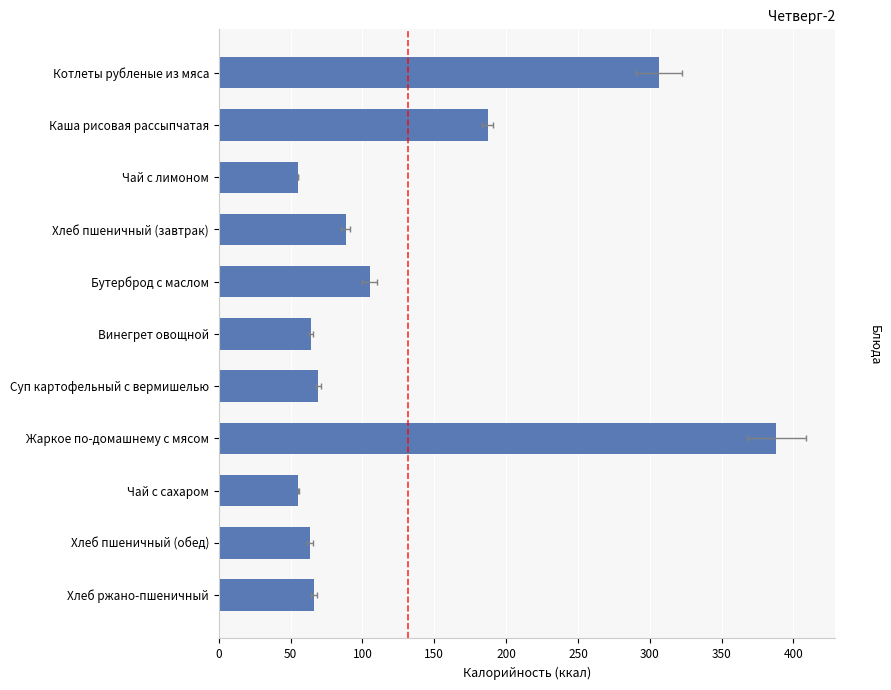

What is the smallest value displayed?

55.1